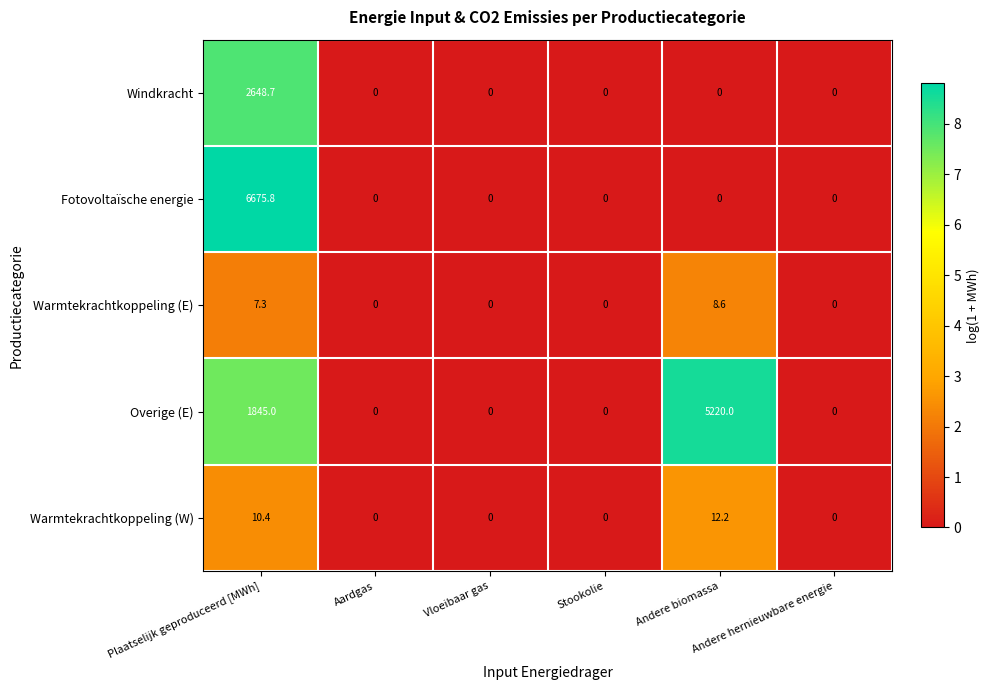

What is the maximum value shown in the chart?

6675.8